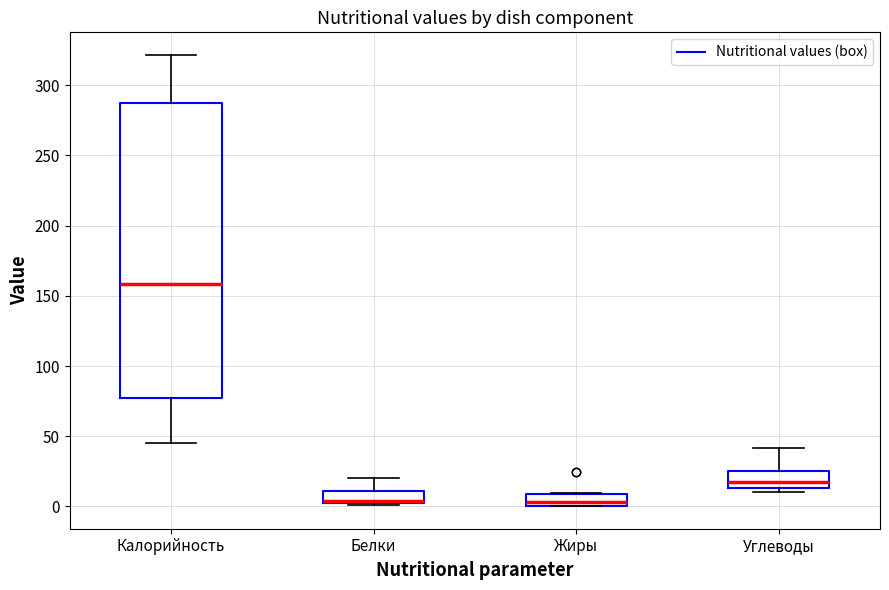

Where does the median line of the box for Калорийность sit on the y-axis? The values are not printed on the chart, so give them approximately, as read against the axis.

160